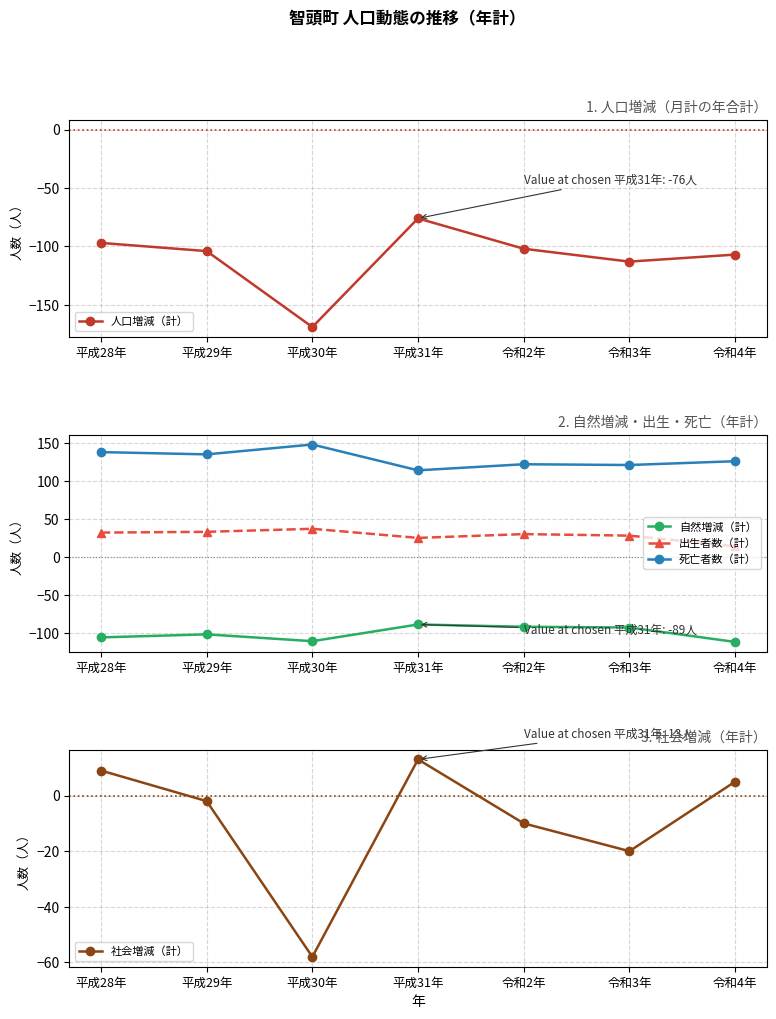

What is the difference between the highest and lowest values at 平成29年?

239